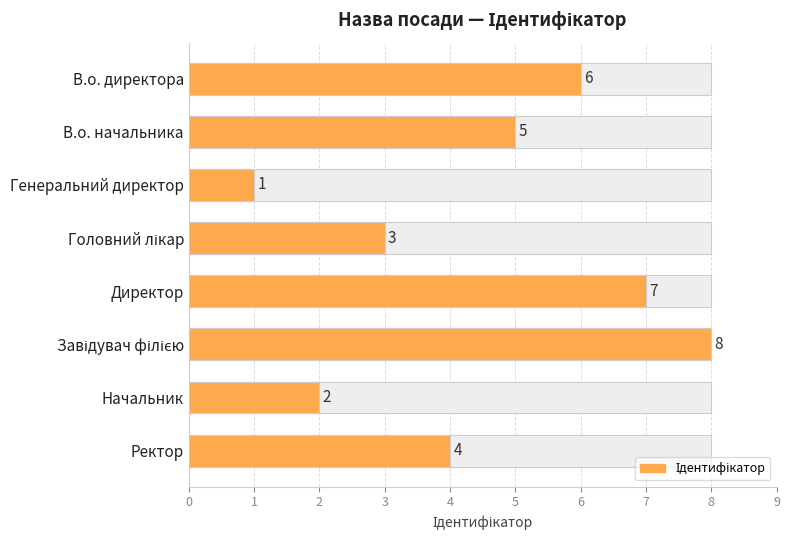

What is the sum of all values?

36